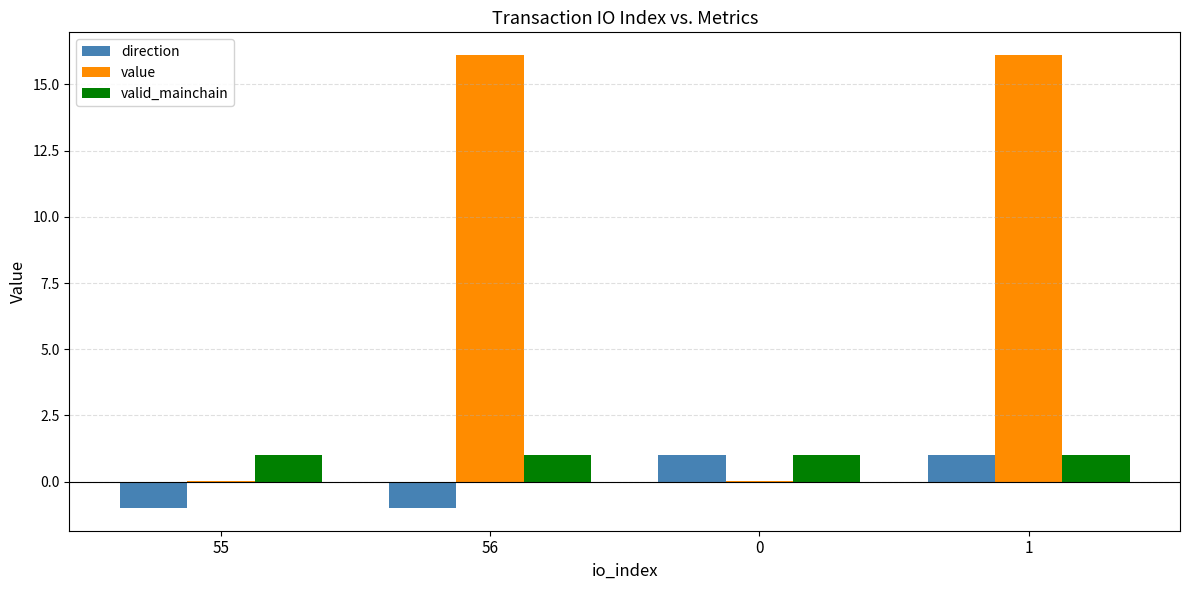

Read the valid_mainchain value at 56.

1.0